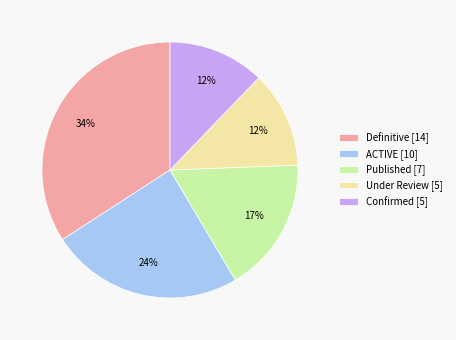

True or false: ACTIVE accounts for 38% of the total.

False